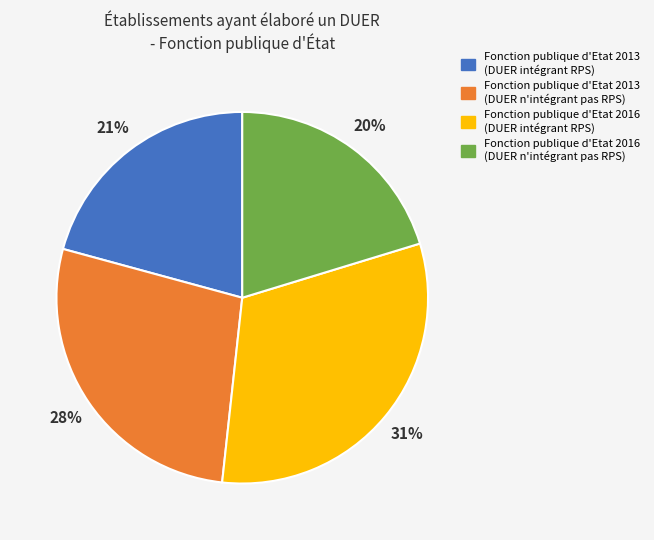

Which category has the biggest portion of the pie?

Fonction publique d'Etat 2016 (DUER intégrant RPS)